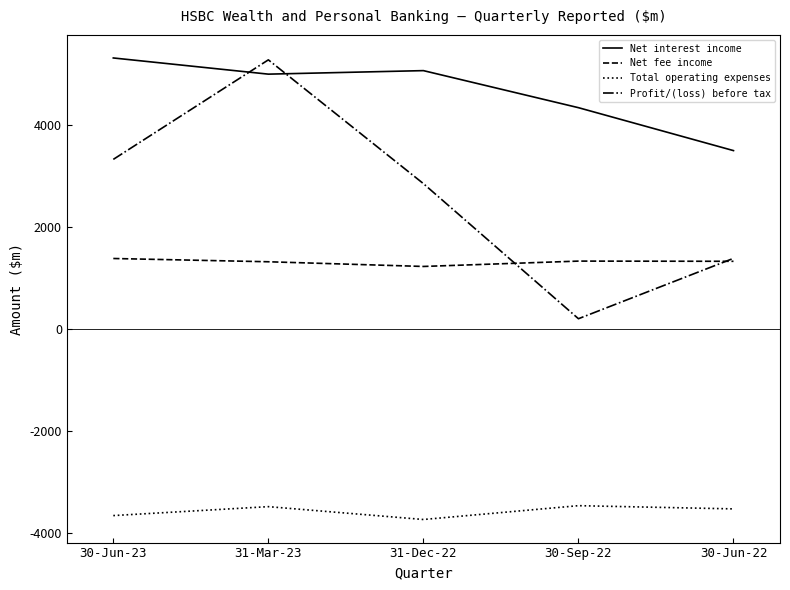

True or false: Total operating expenses and Net fee income cross at least once.

False